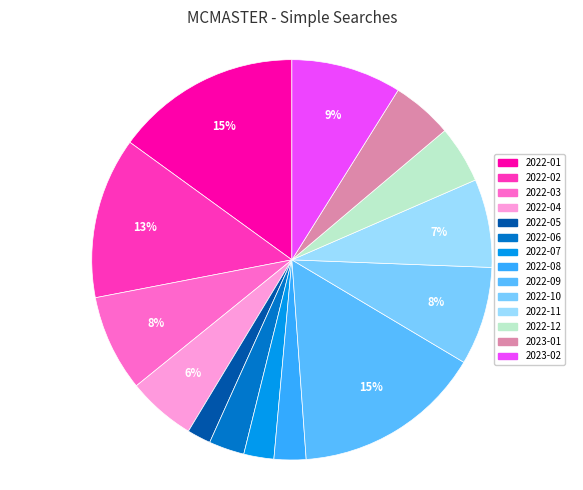

To the nearest percent, what percentage of the pie is 2023-02?

9%